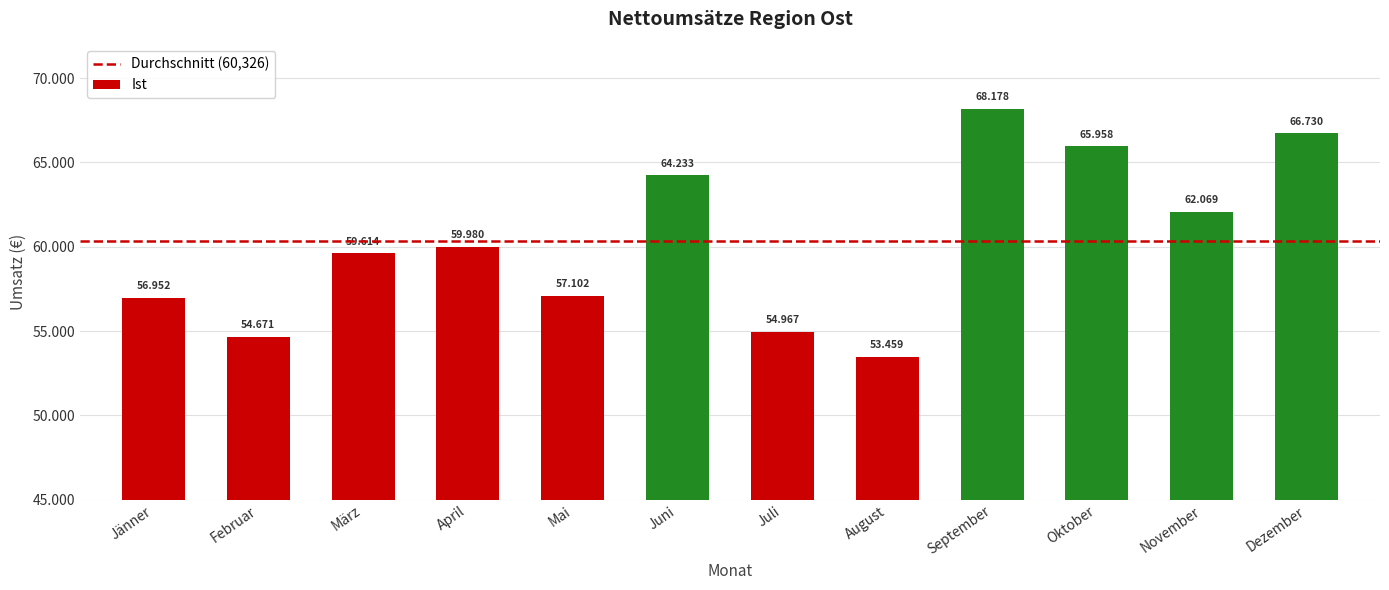

Rank the categories by value from highest to lowest.

September, Dezember, Oktober, Juni, November, April, März, Mai, Jänner, Juli, Februar, August